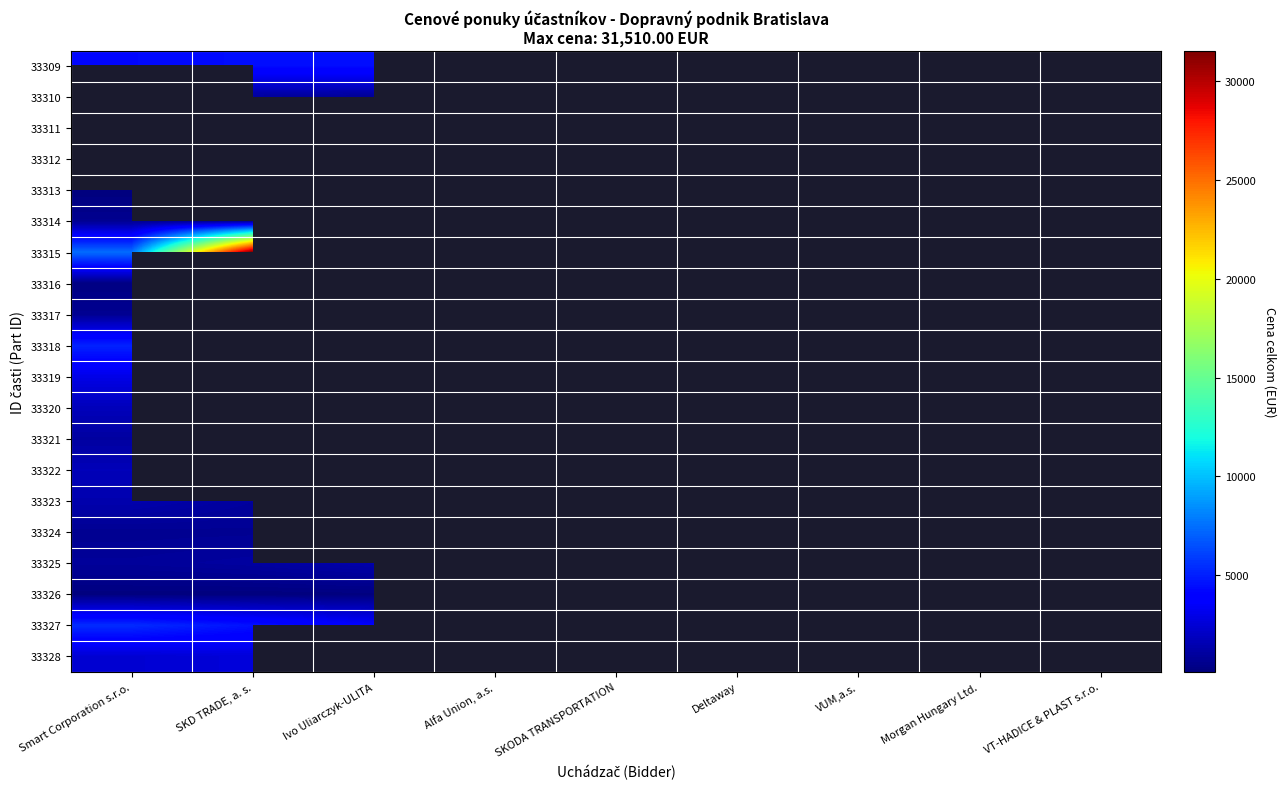

List the labels in order of 33321 value, largest first.

Smart Corporation s.r.o., SKD TRADE, a. s., Ivo Uliarczyk-ULITA, Alfa Union, a.s., SKODA TRANSPORTATION, Deltaway, VUM,a.s., Morgan Hungary Ltd., VT-HADICE & PLAST s.r.o.